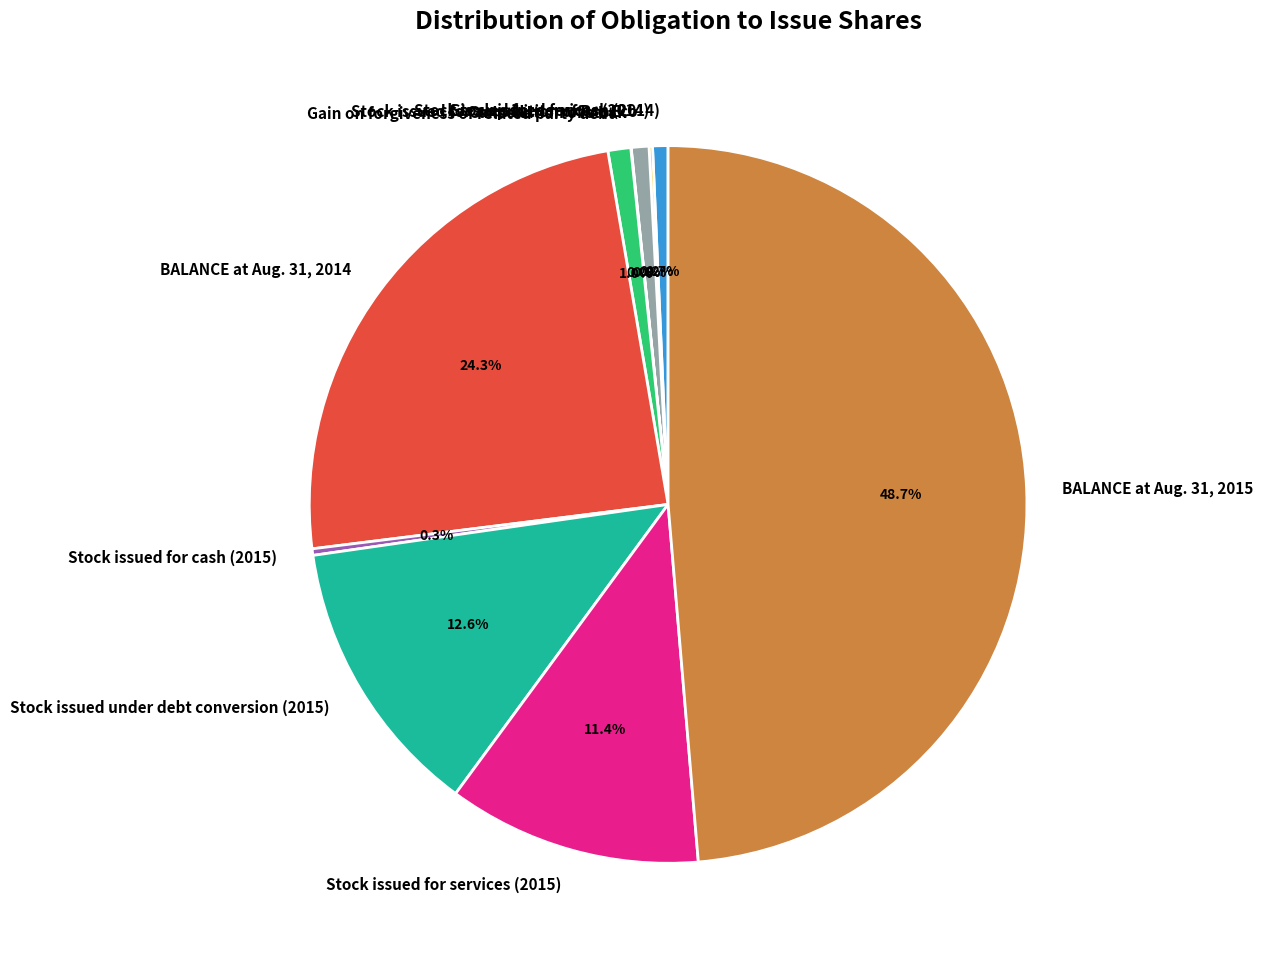

Which category has the biggest portion of the pie?

BALANCE at Aug. 31, 2015